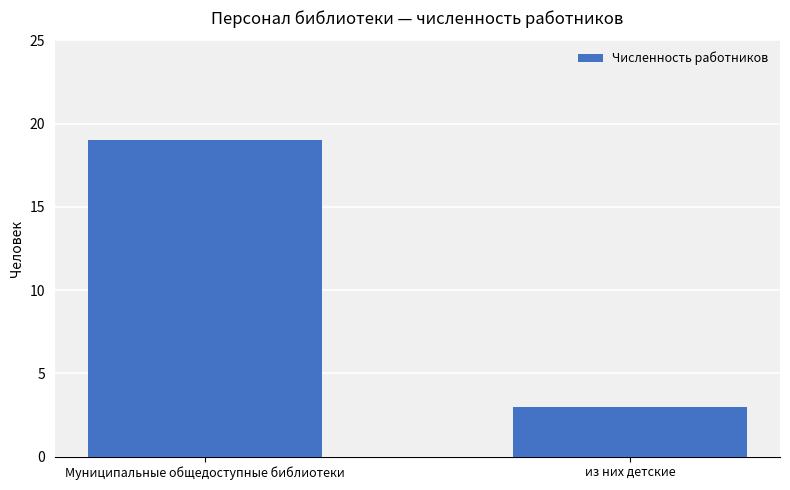

Rank the categories by value from highest to lowest.

Муниципальные общедоступные библиотеки, из них детские